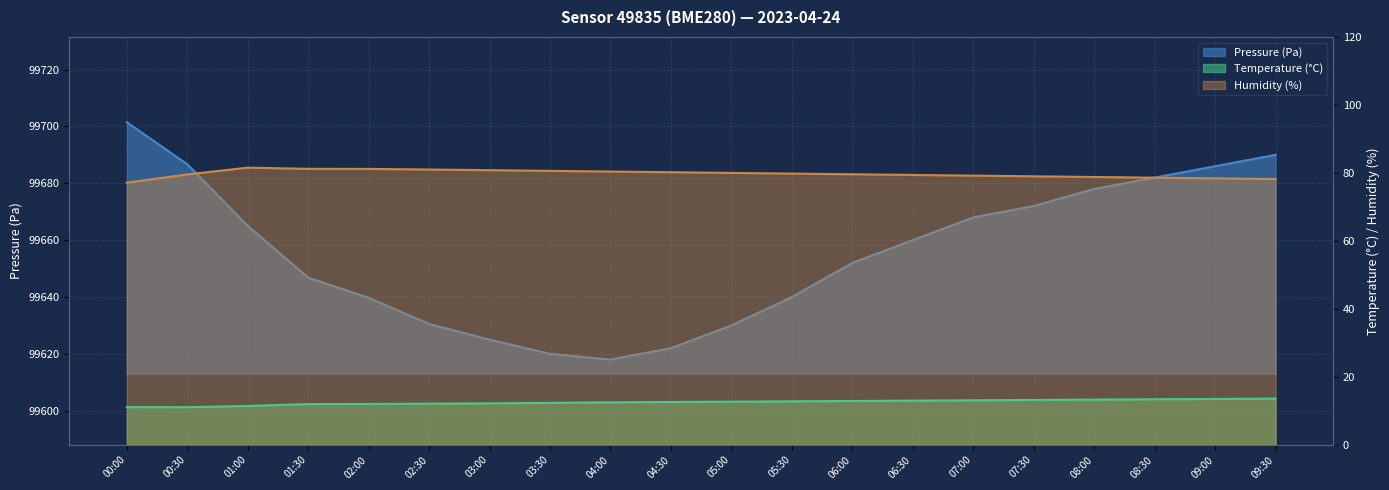

Does the chart have visible grid lines?

Yes